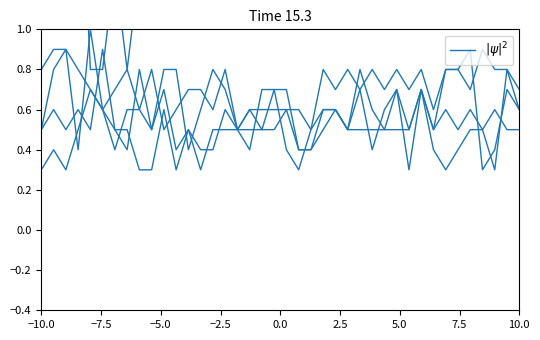

How many lines are shown in the chart?

6